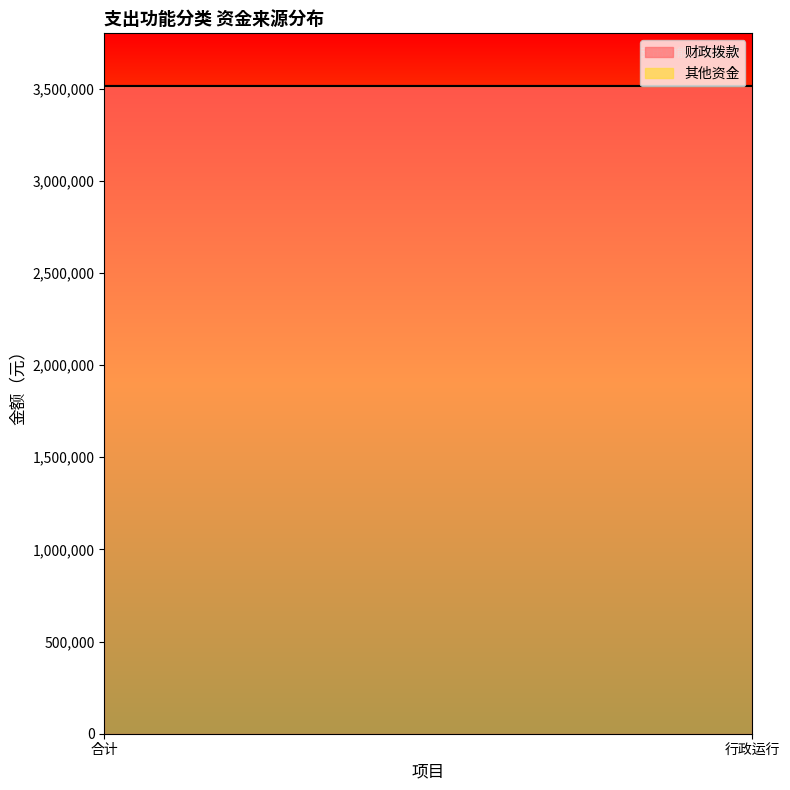

At which category is the sum across all series the highest?

合计